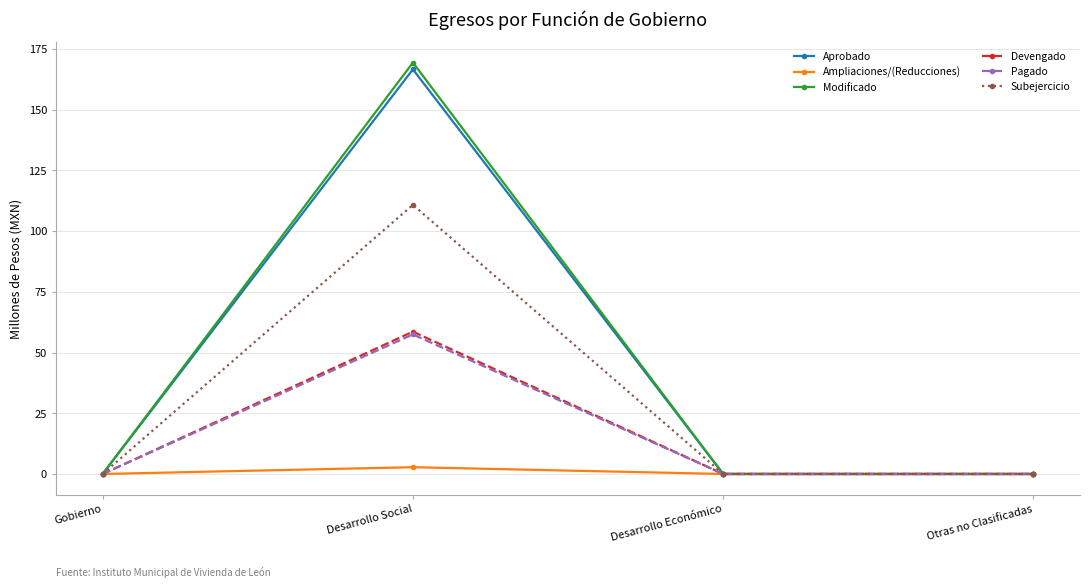

What is the label of the 4th point from the right?

Gobierno